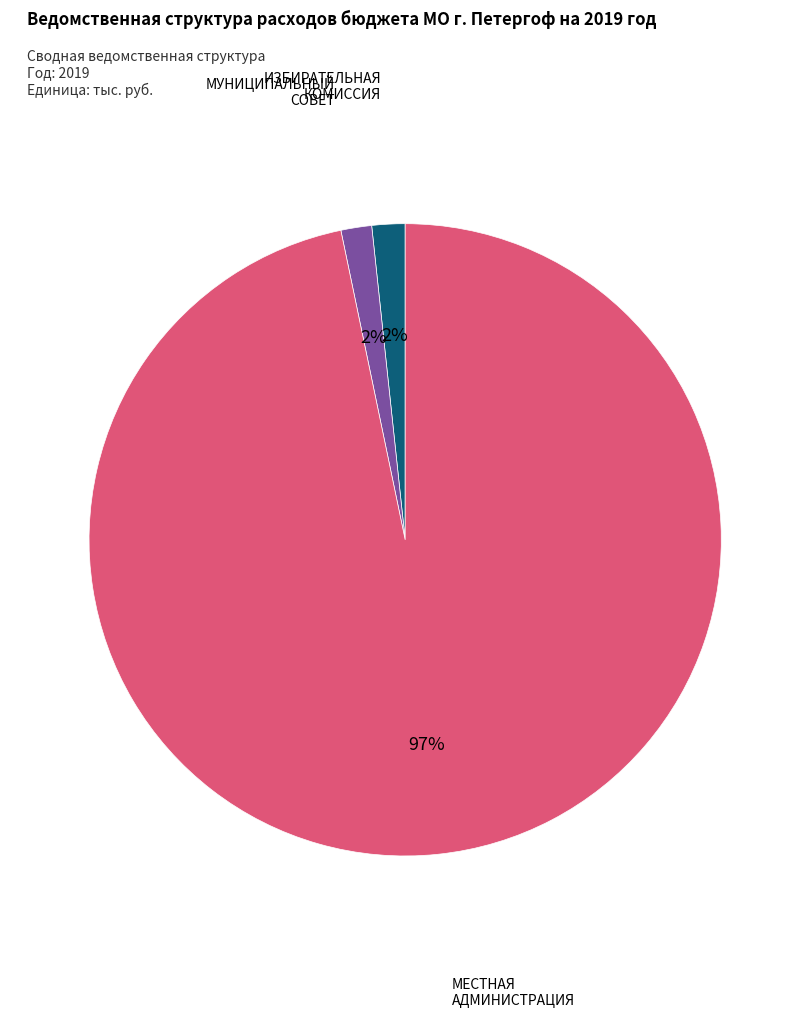

To the nearest percent, what is the combined percentage of МЕСТНАЯ АДМИНИСТРАЦИЯ and ИЗБИРАТЕЛЬНАЯ КОМИССИЯ?

98%